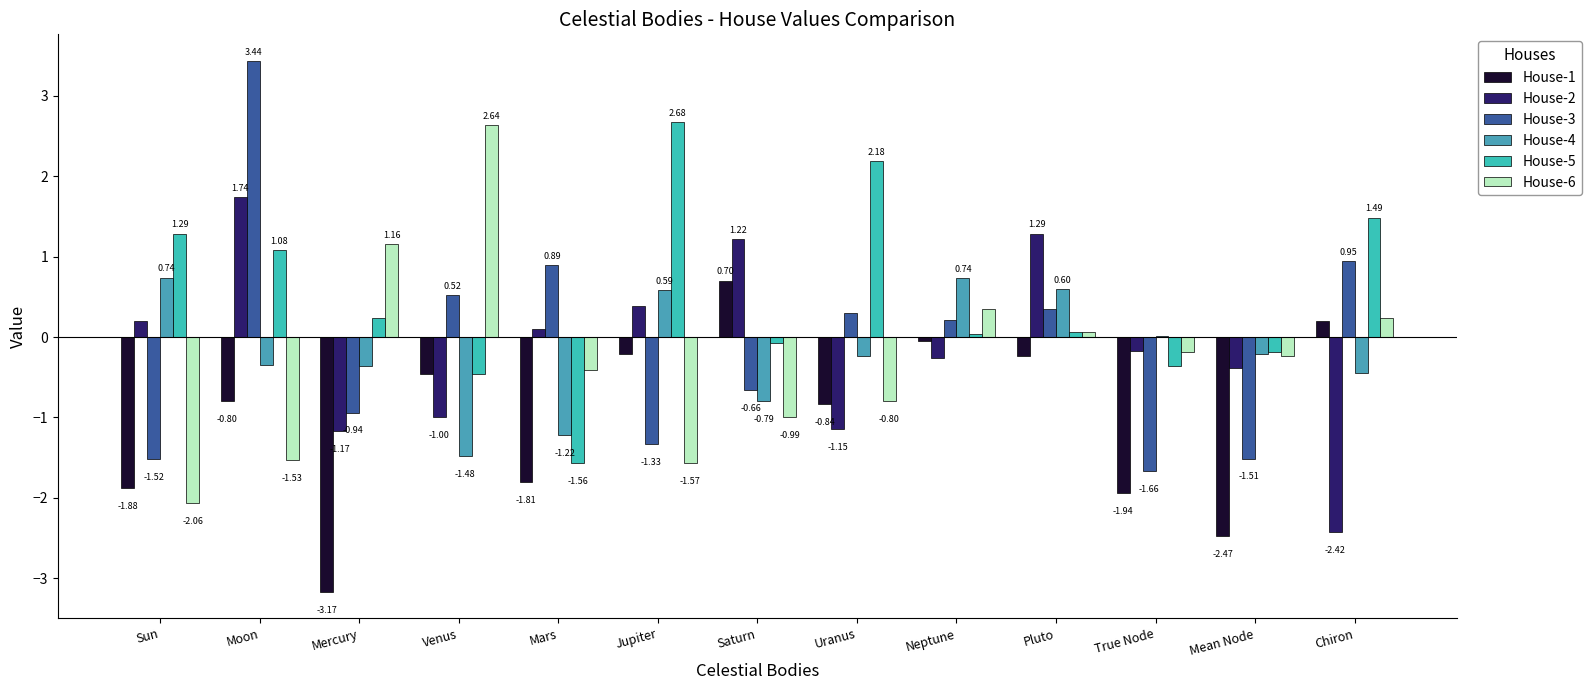

Which series has the largest range (max minus min)?

House-3